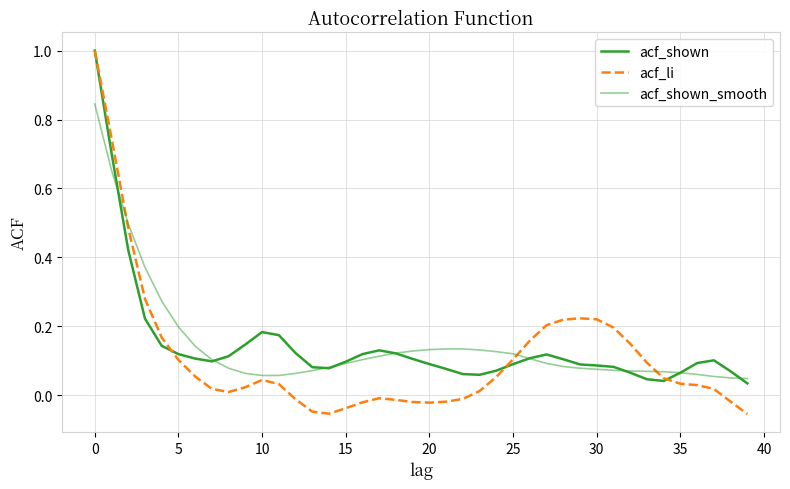

After their last crossing, which series has the higher values: acf_shown or acf_shown_smooth?

acf_shown_smooth